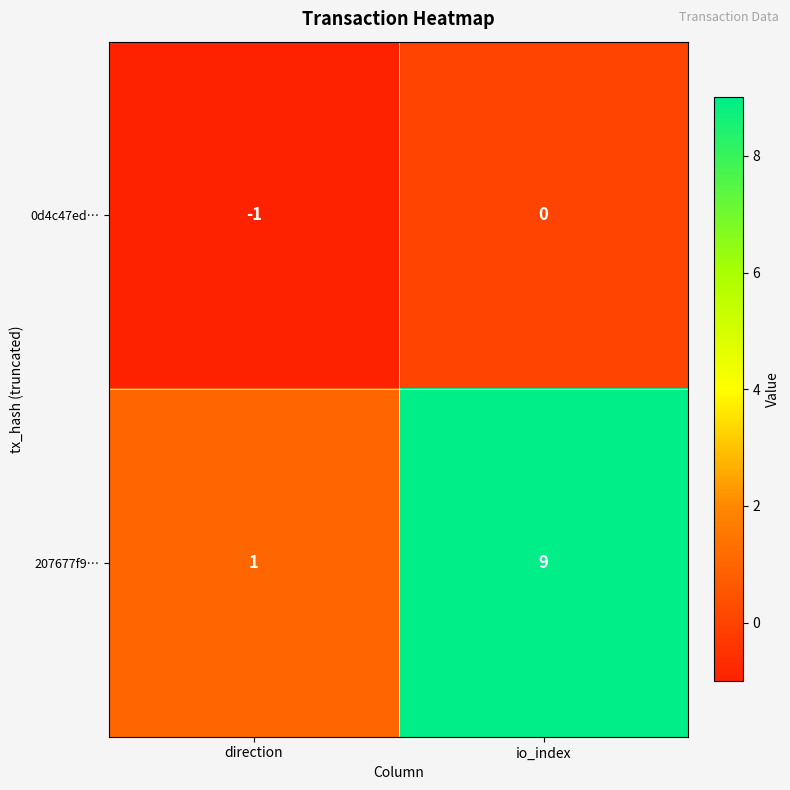

What is the sum of all 207677f9… values?

10